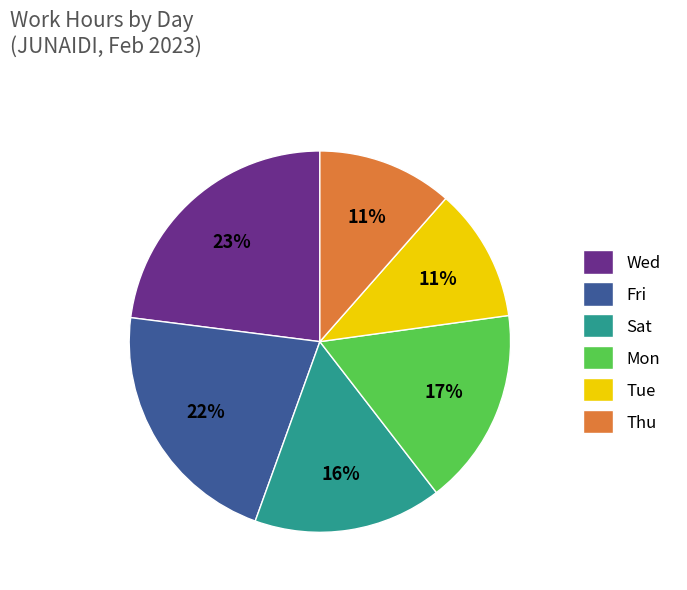

What is the ratio of the value at Tue to the value at Fri?

0.5